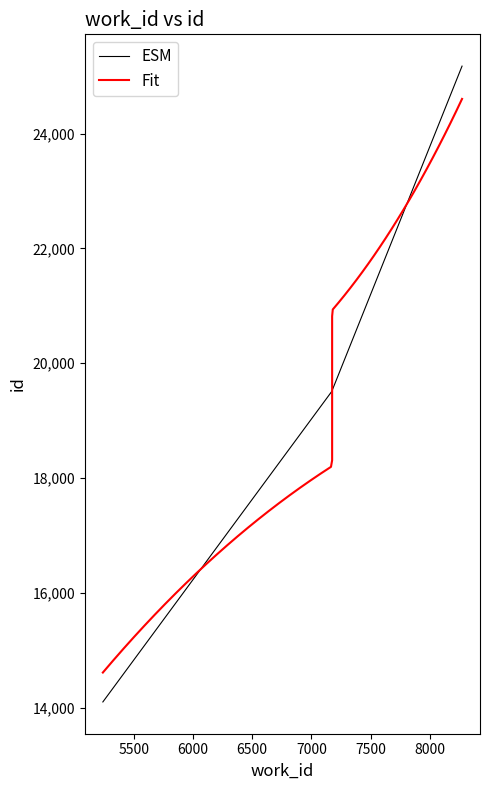

List the labels in order of value, smallest first.

5239, 7175, 7175, 7175, 7175, 7175, 7175, 7175, 7175, 8272